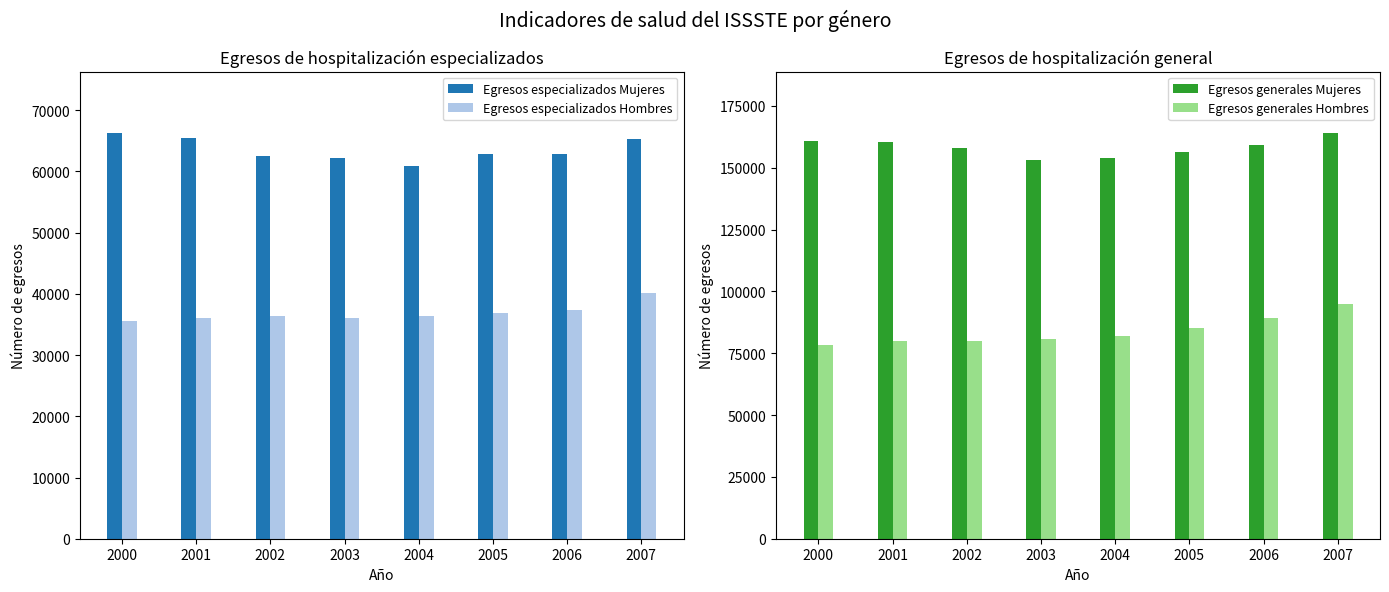

What is the minimum value shown in the chart?

35547